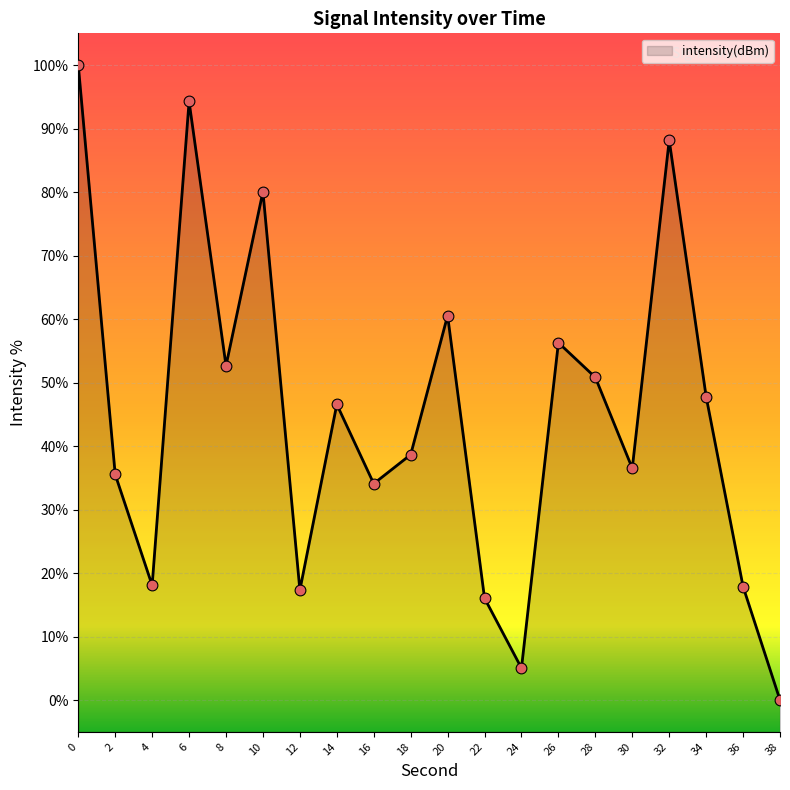

Which has a higher value, 30 or 28?

28